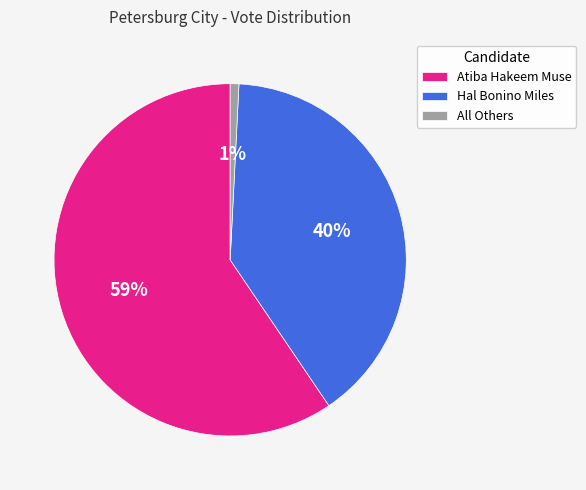

To the nearest percent, what is the combined percentage of All Others and Hal Bonino Miles?

41%